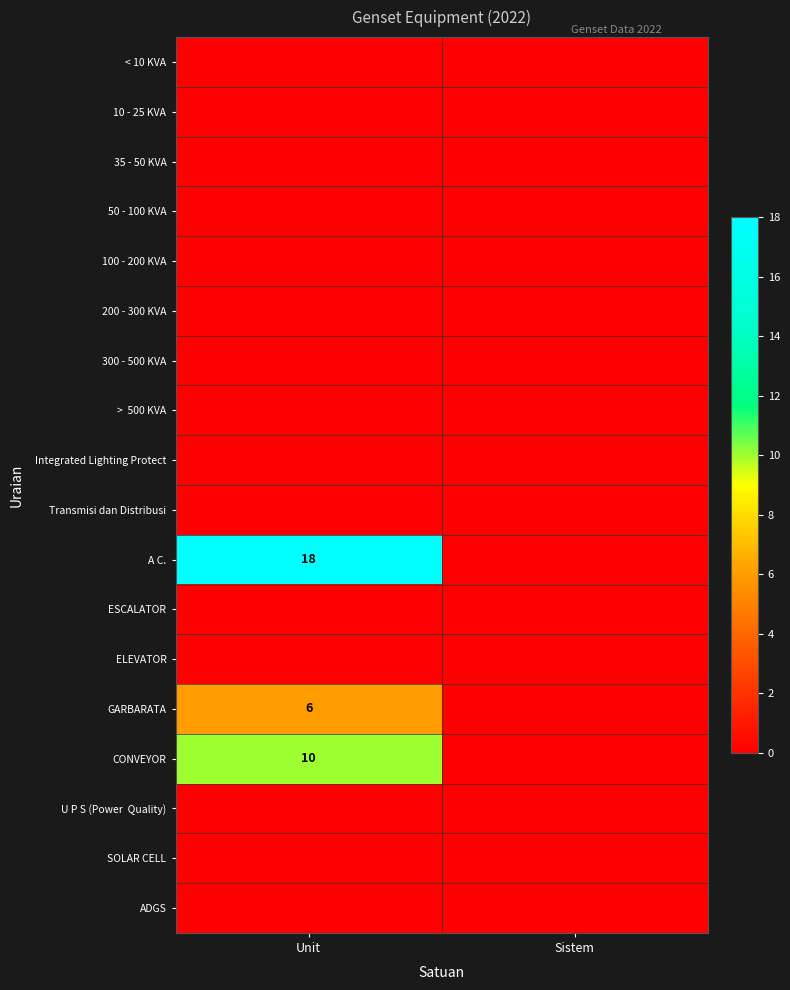

Is it true that A C. equals 18 at Unit?

True